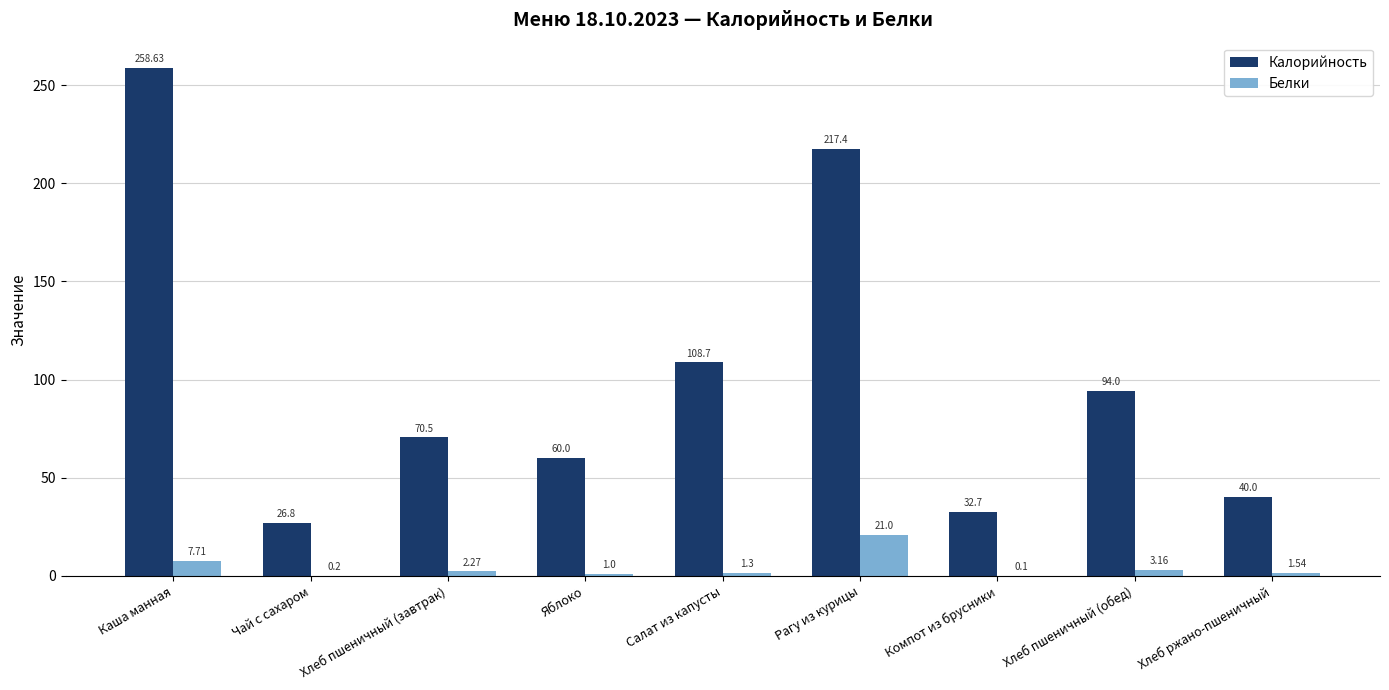

What is the total value across all series at Яблоко?

61.0